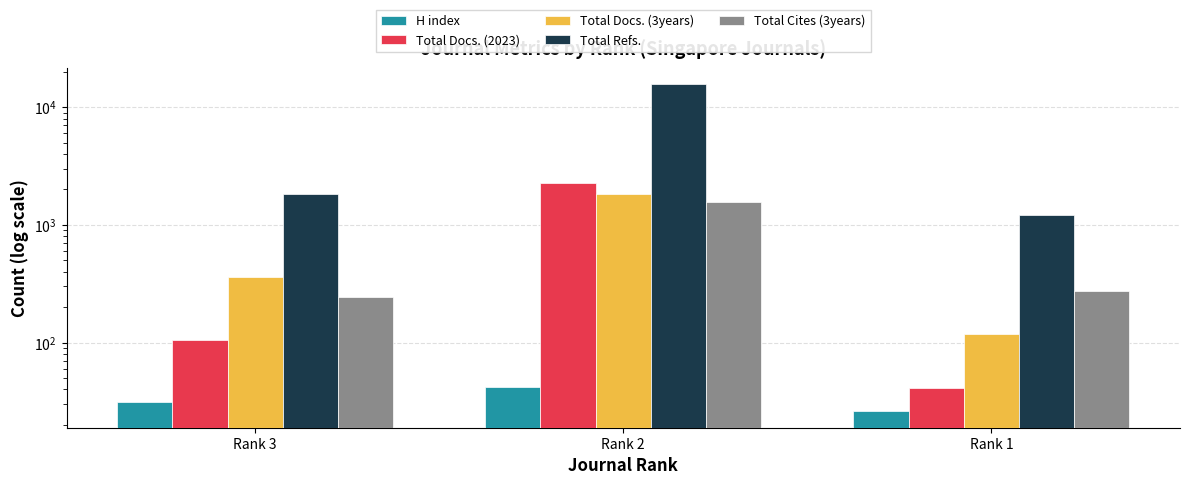

Count the number of categories in the chart.

3